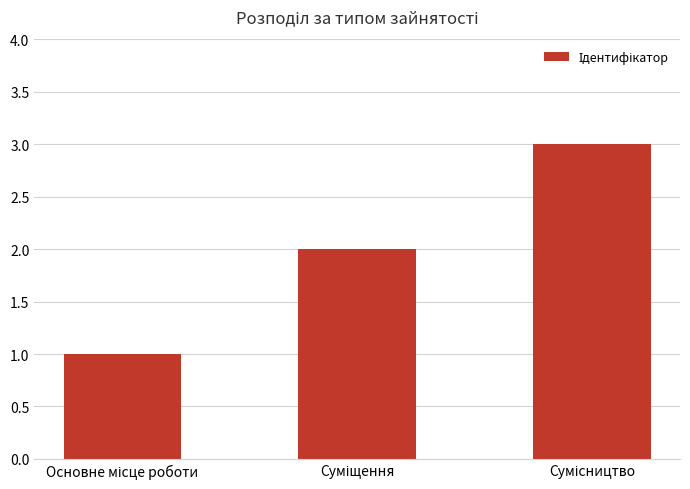

What is the sum of all values?

6